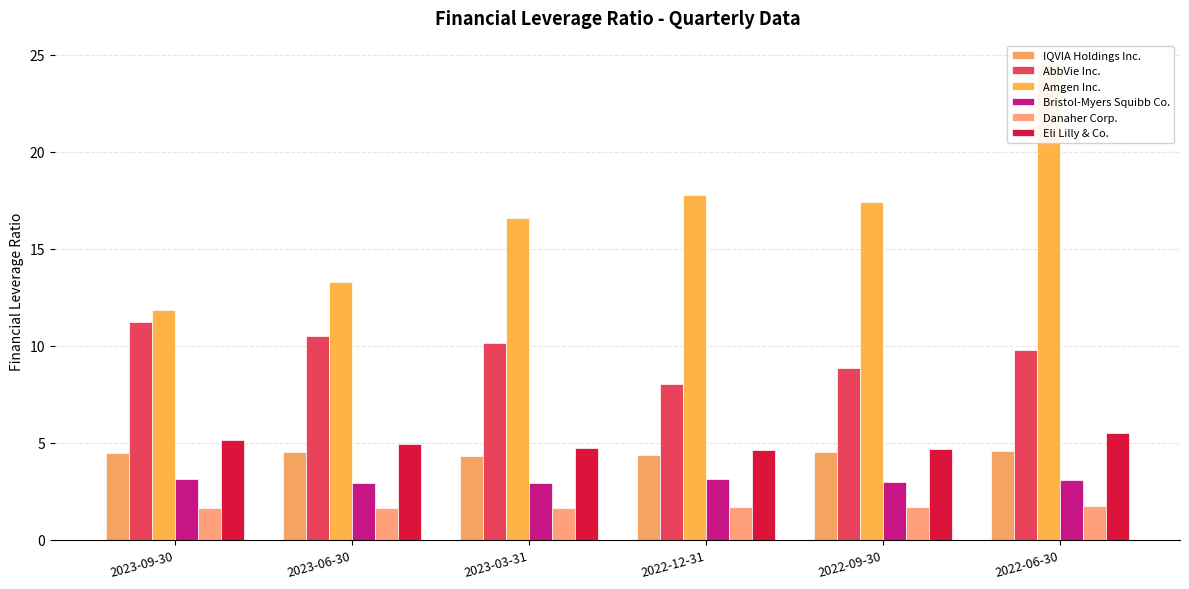

How many series are shown in this chart?

6